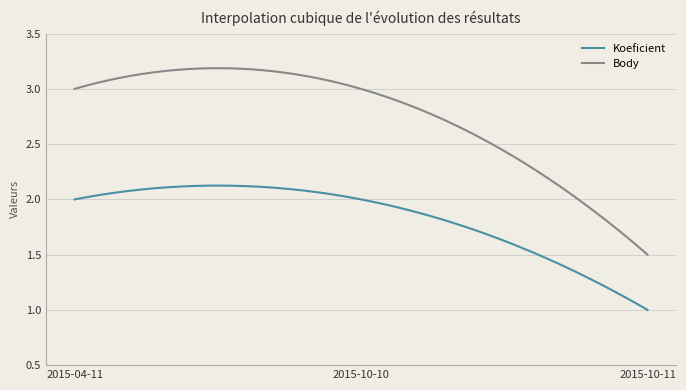

Which series has the largest total across all categories?

Body